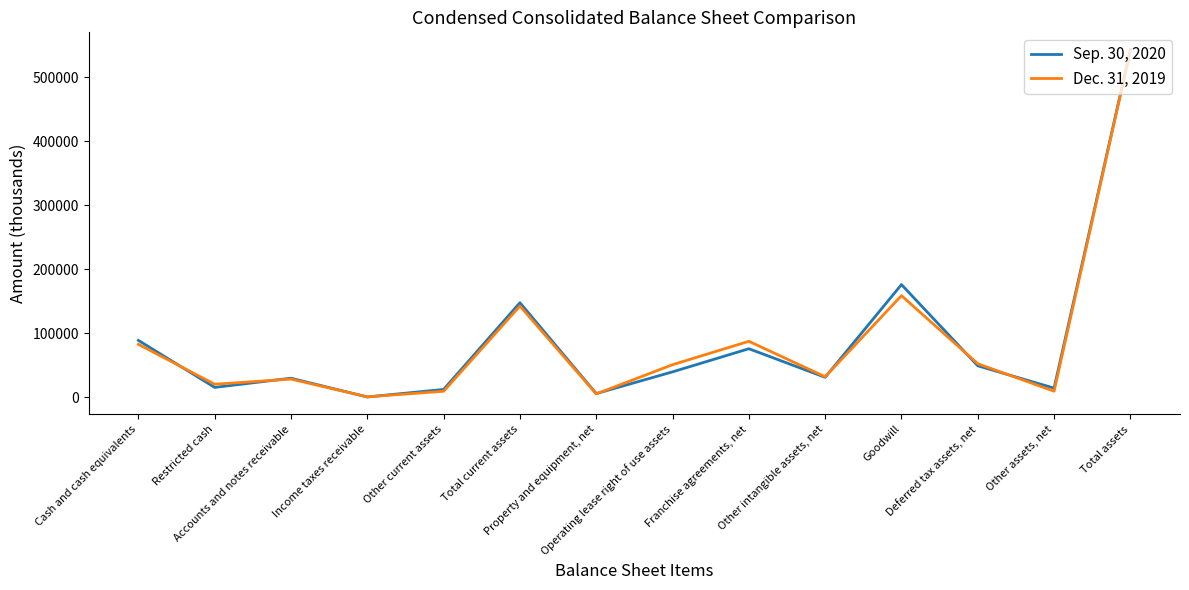

Rank the series by their maximum value, from highest to lowest.

Sep. 30, 2020, Dec. 31, 2019